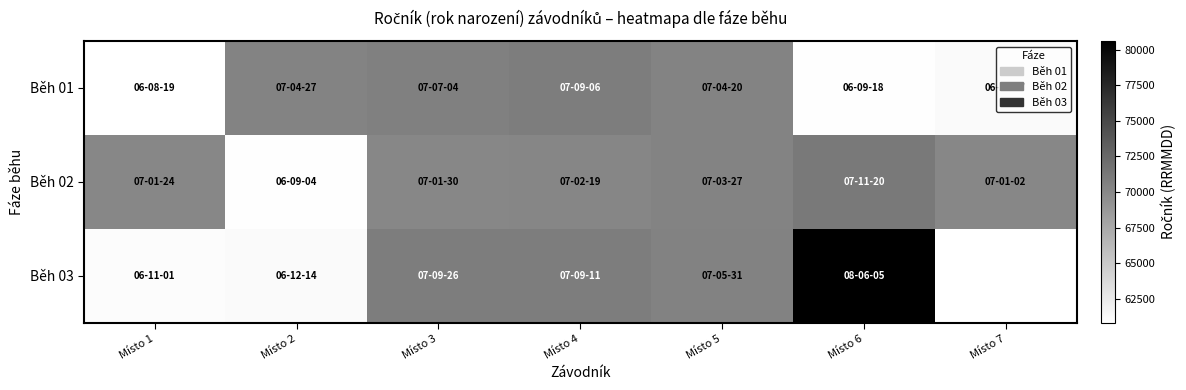

At how many categories does at least one series exceed 68428?

7